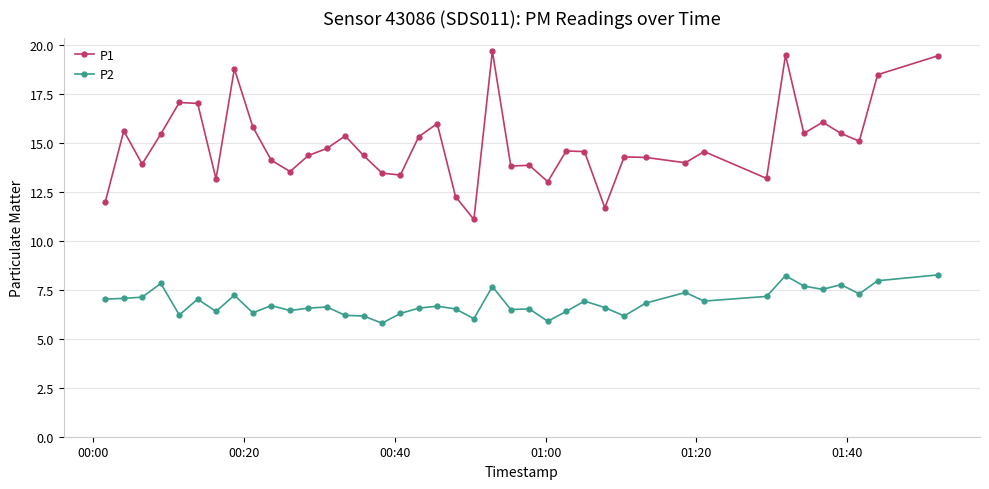

What is the maximum value for P2?

8.3